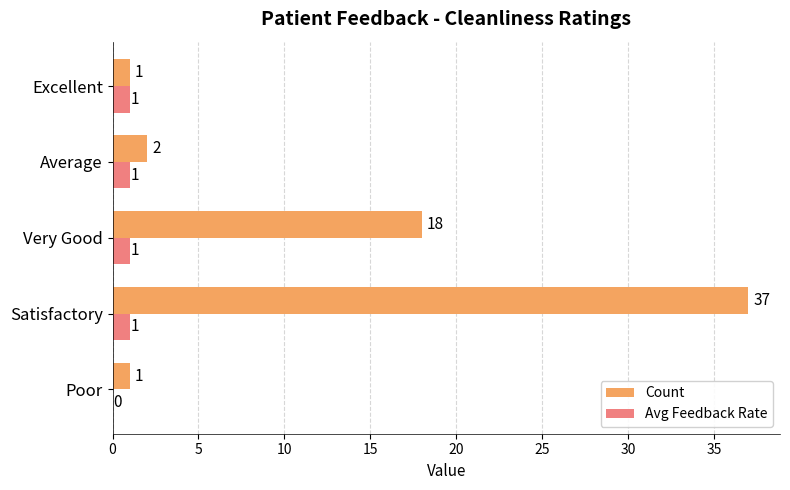

Which series changed the most between Very Good and Excellent?

Count